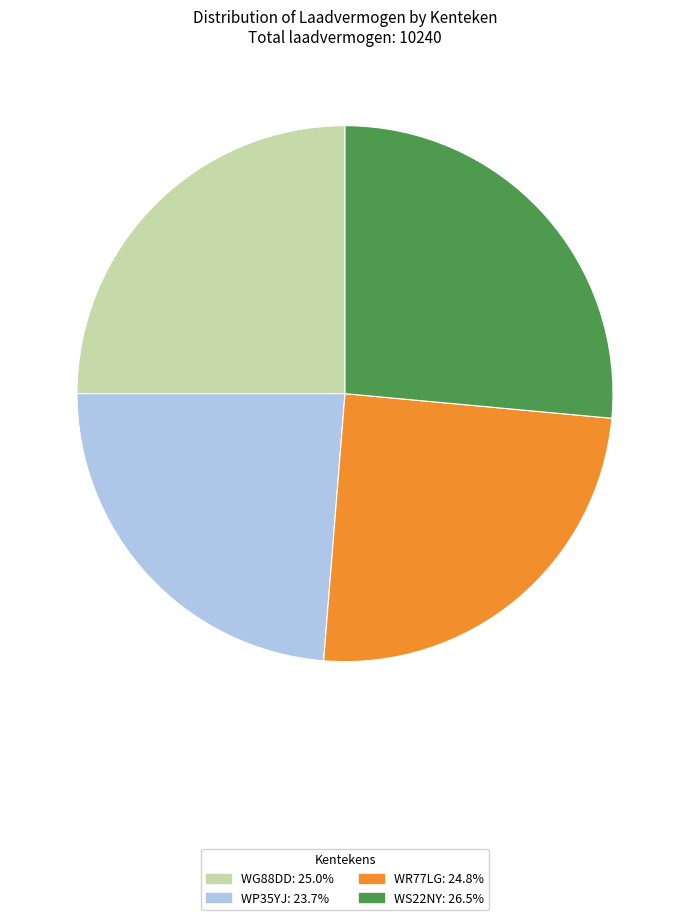

Do WG88DD: 25.0% and WS22NY: 26.5% together represent more than half of the pie?

Yes